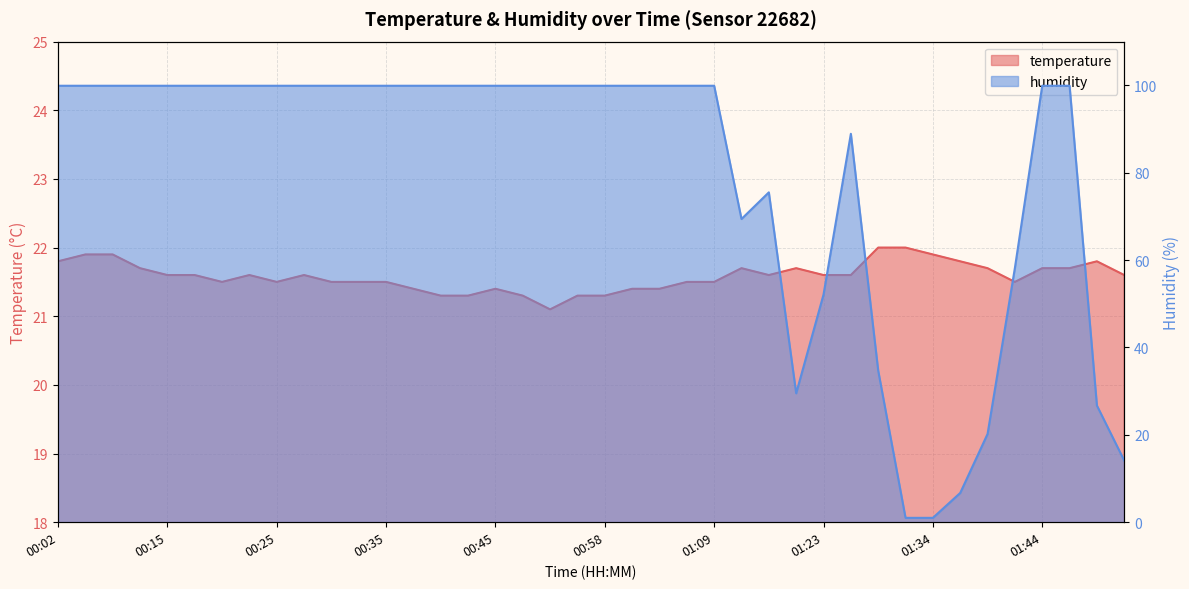

What is the approximate value of humidity at 00:17?

99.9